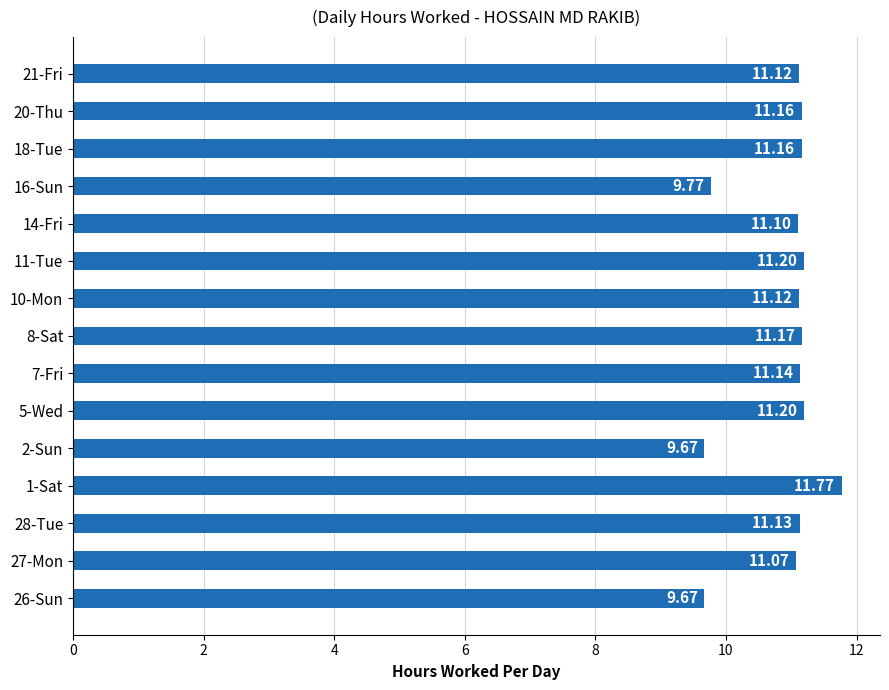

What is the smallest value displayed?

9.7